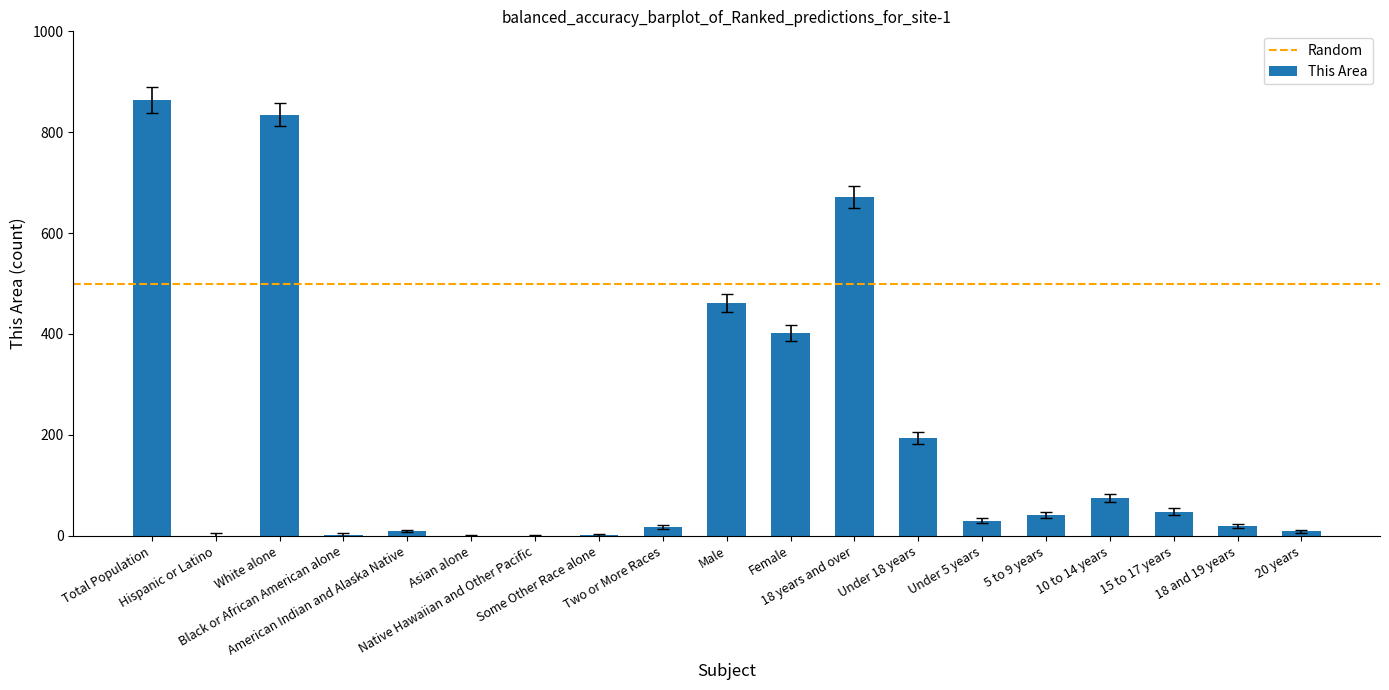

What is the change in value from Total Population to Black or African American alone?

-862